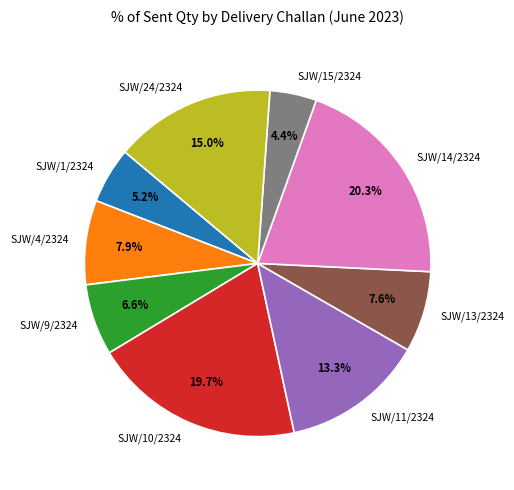

Do SJW/24/2324 and SJW/4/2324 together represent more than half of the pie?

No